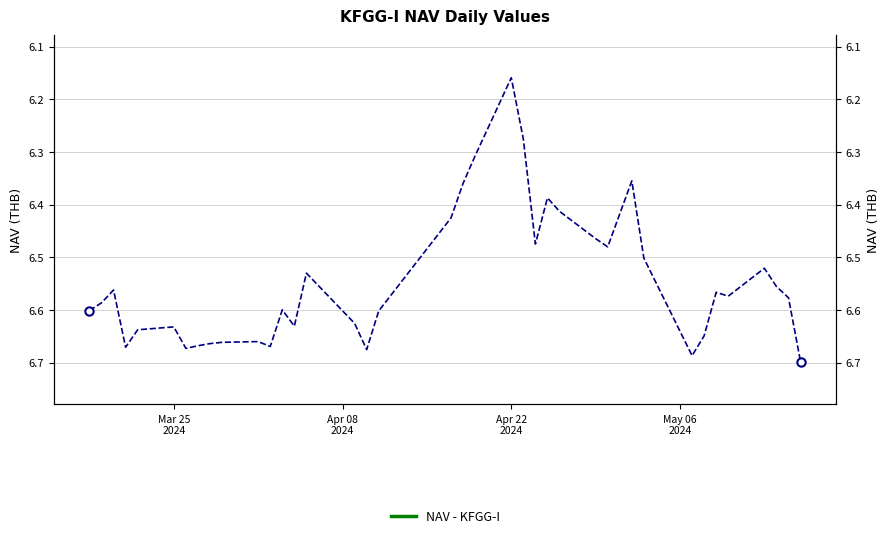

What is the minimum value shown in the chart?

6.2